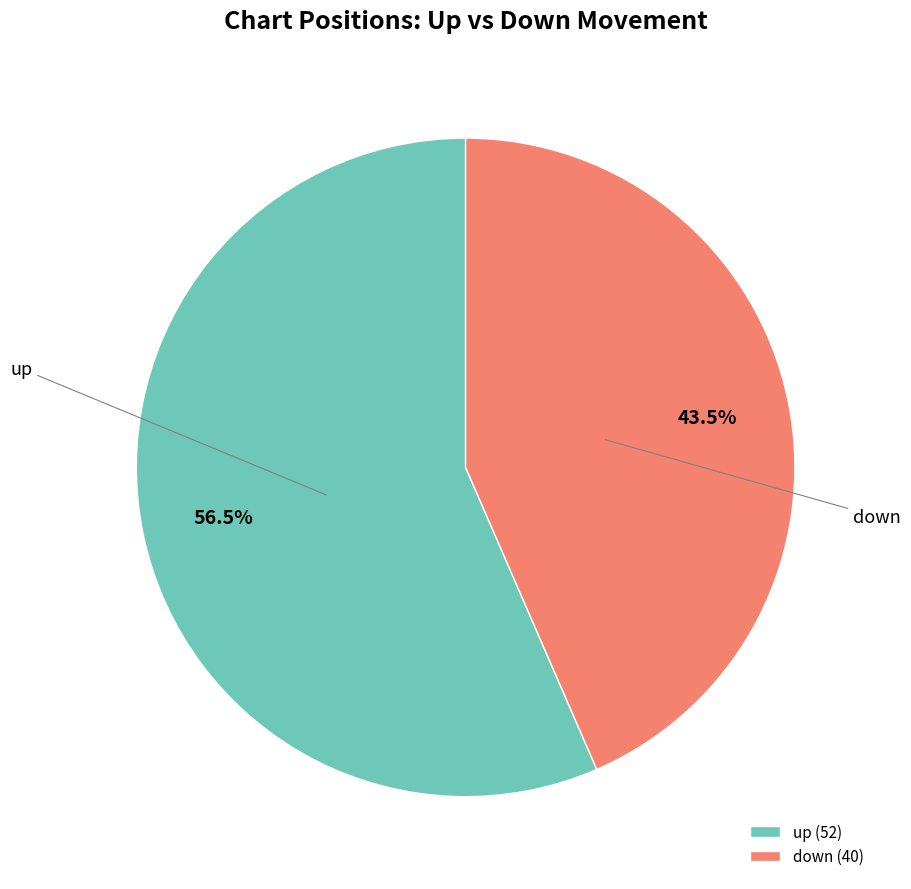

True or false: up accounts for 42% of the total.

False